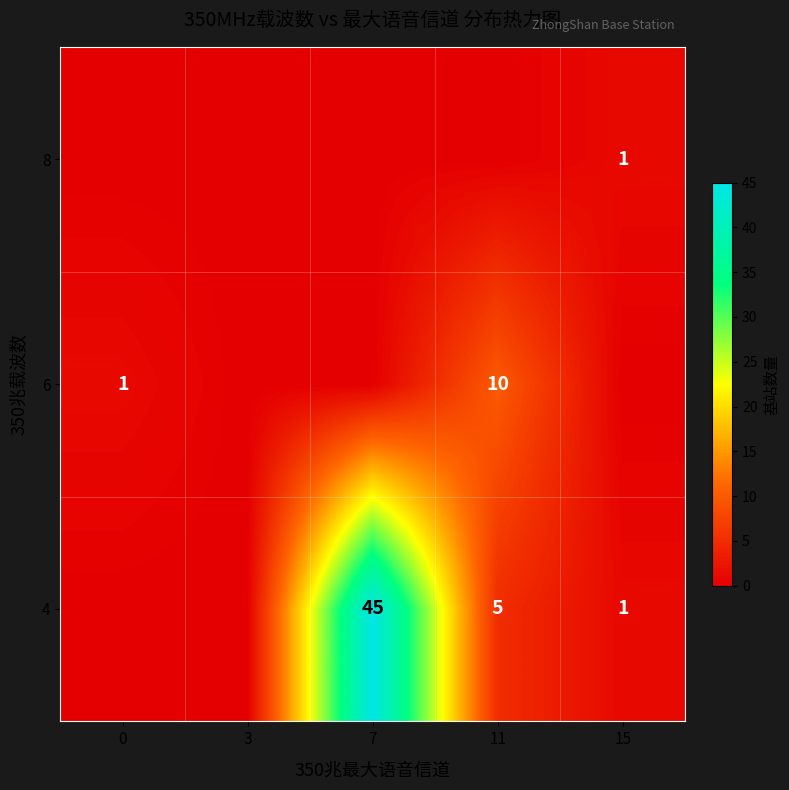

True or false: 4 has a value of 1 at 15.

True